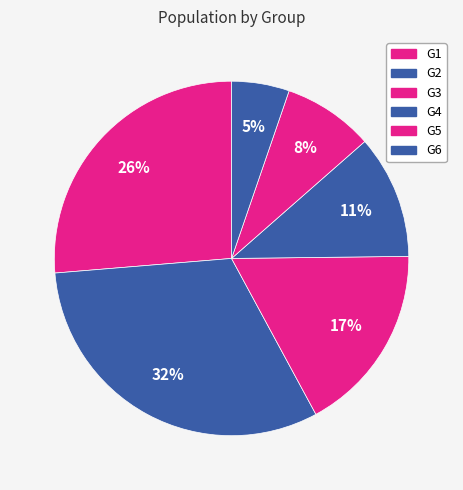

How much of the chart is everything except G3?

82.7%